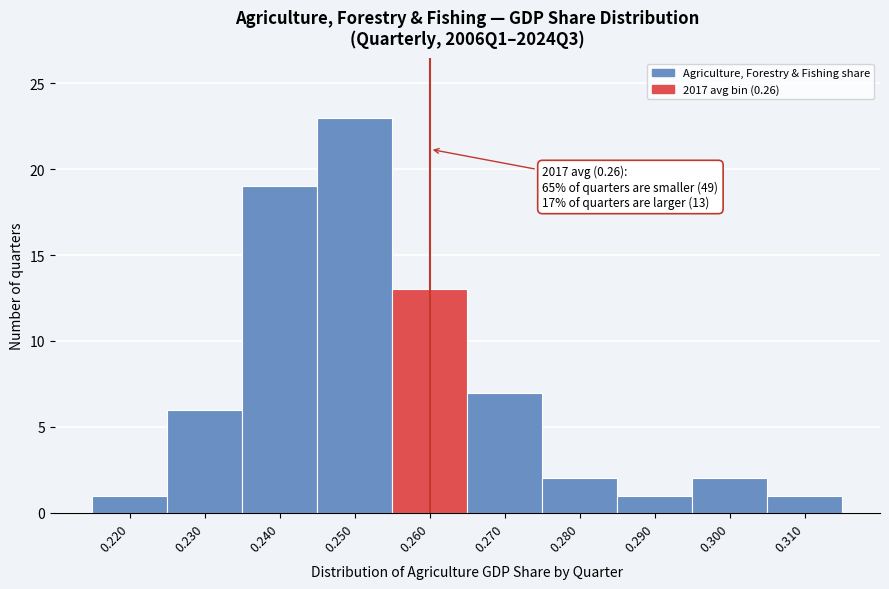

Over which range of the x-axis is the bar tallest?

0.245 to 0.255